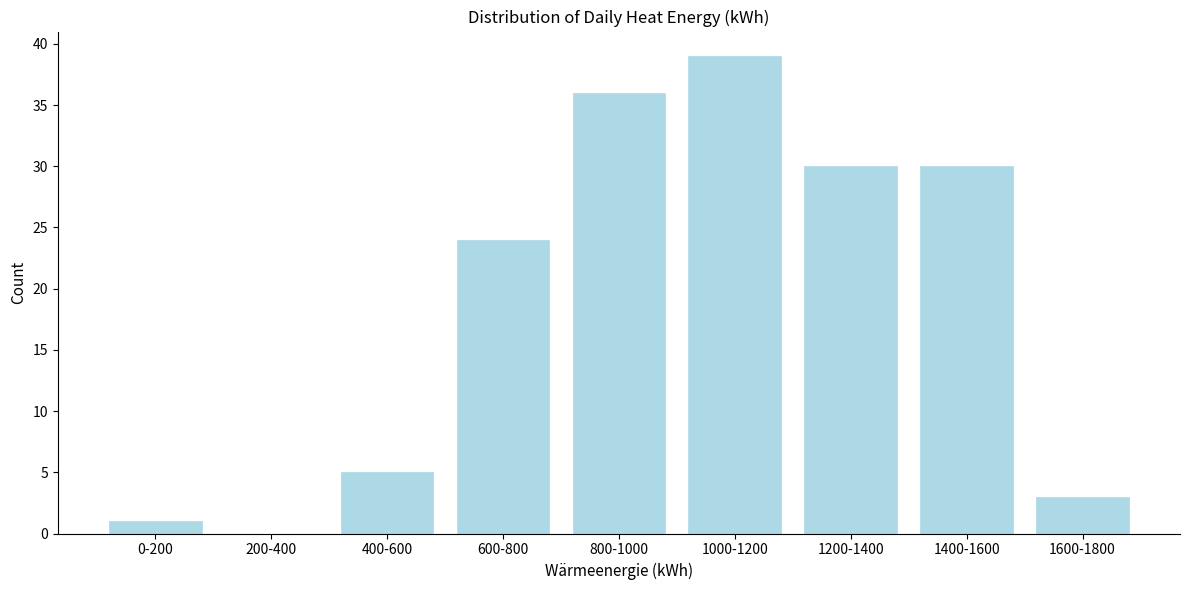

Reading right to left, extract all data points from this chart.

1600-1800=3	1400-1600=30	1200-1400=30	1000-1200=39	800-1000=36	600-800=24	400-600=5	200-400=0	0-200=1